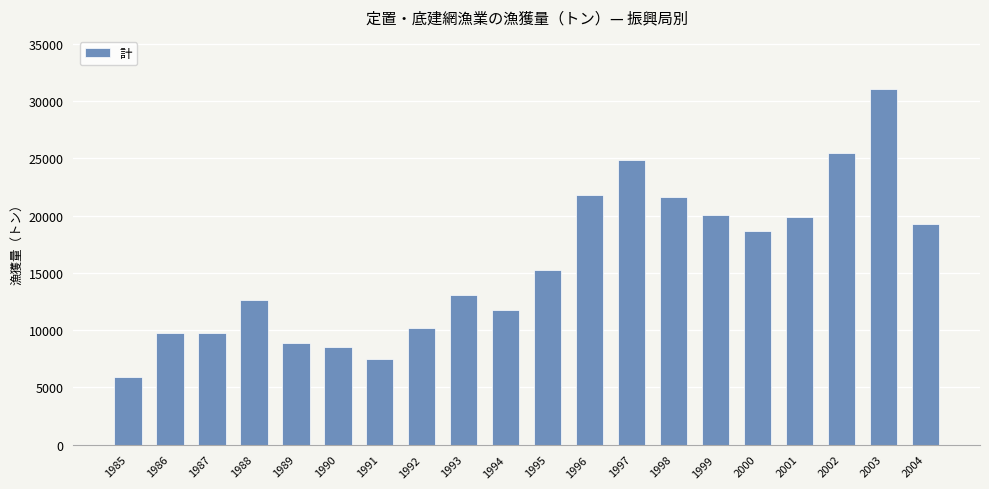

How many bars are there in total?

20